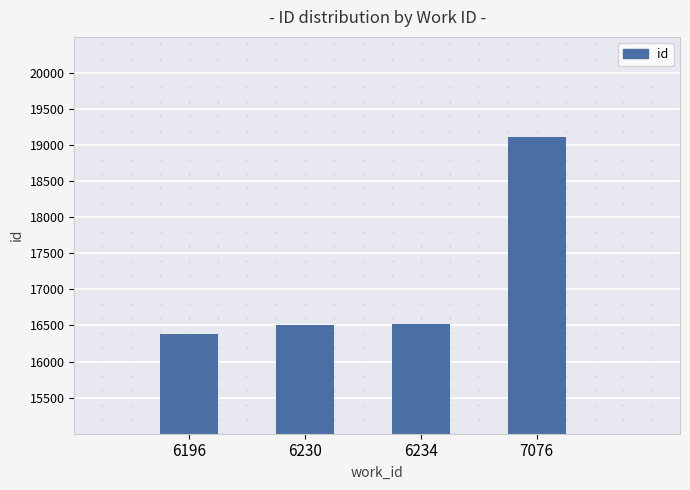

What is the change in value from 6196 to 6234?

+141